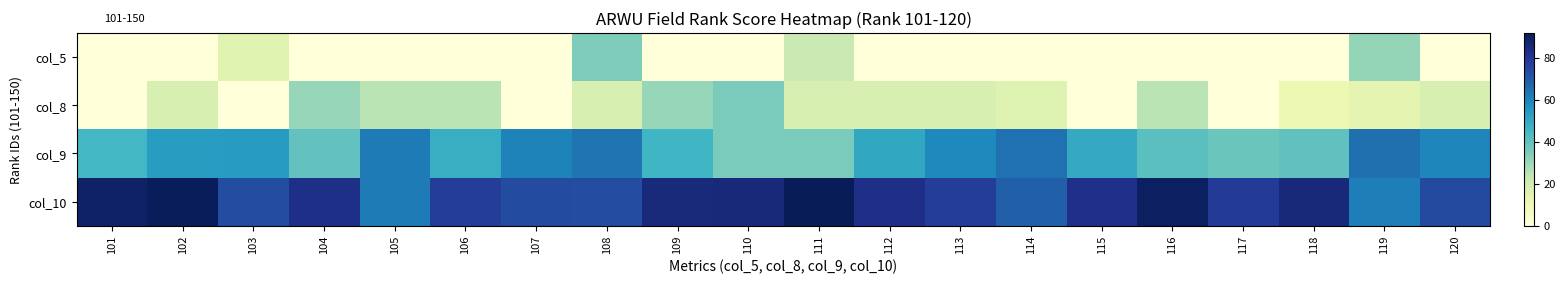

Between 111 and 120, which series saw the biggest shift?

col_9